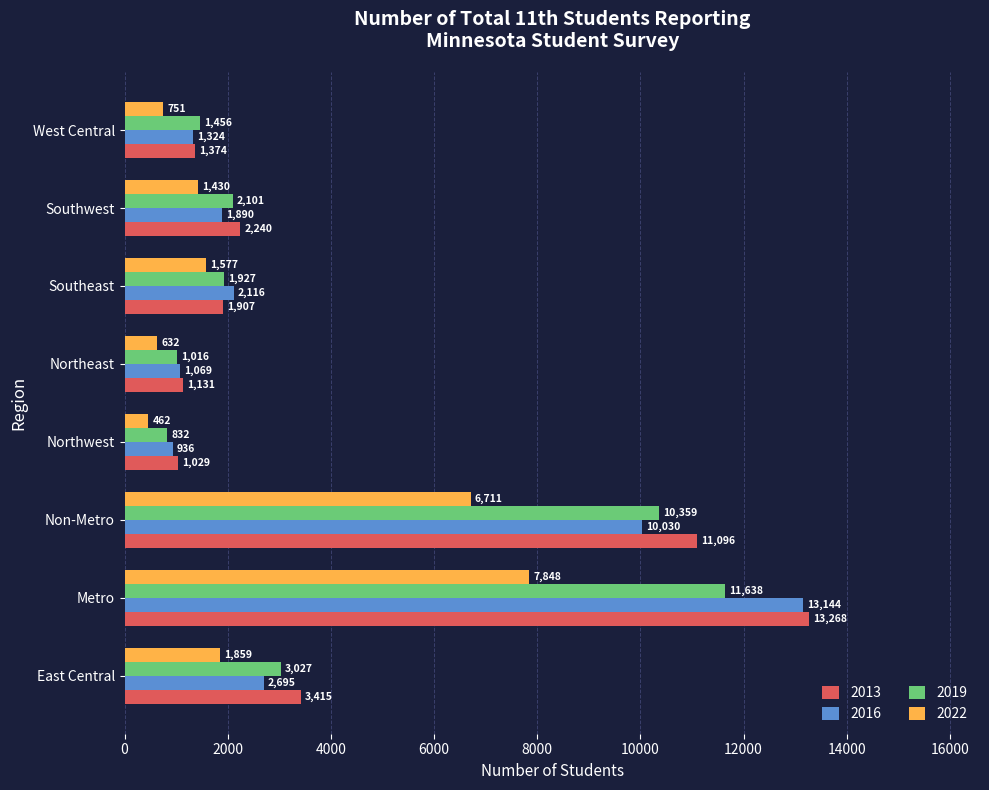

What is the sum of the 2022 values at Southwest and Southeast?

3007